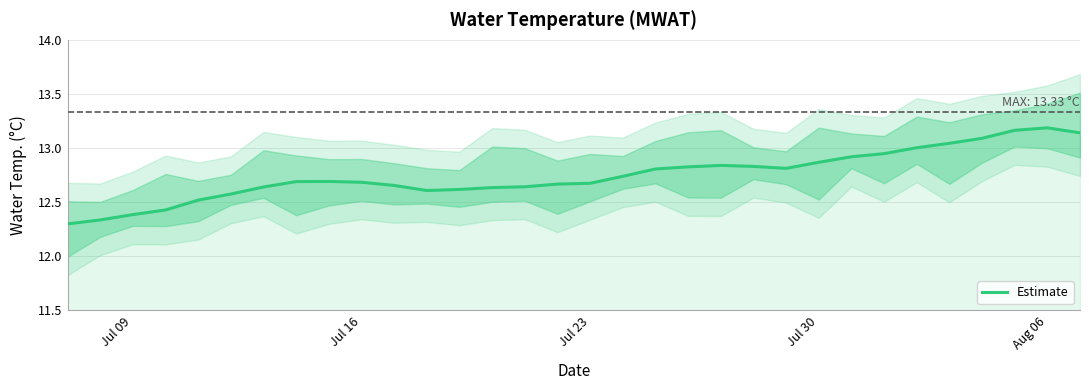

What is the change in value from Jul 16 to 16?

+0.3